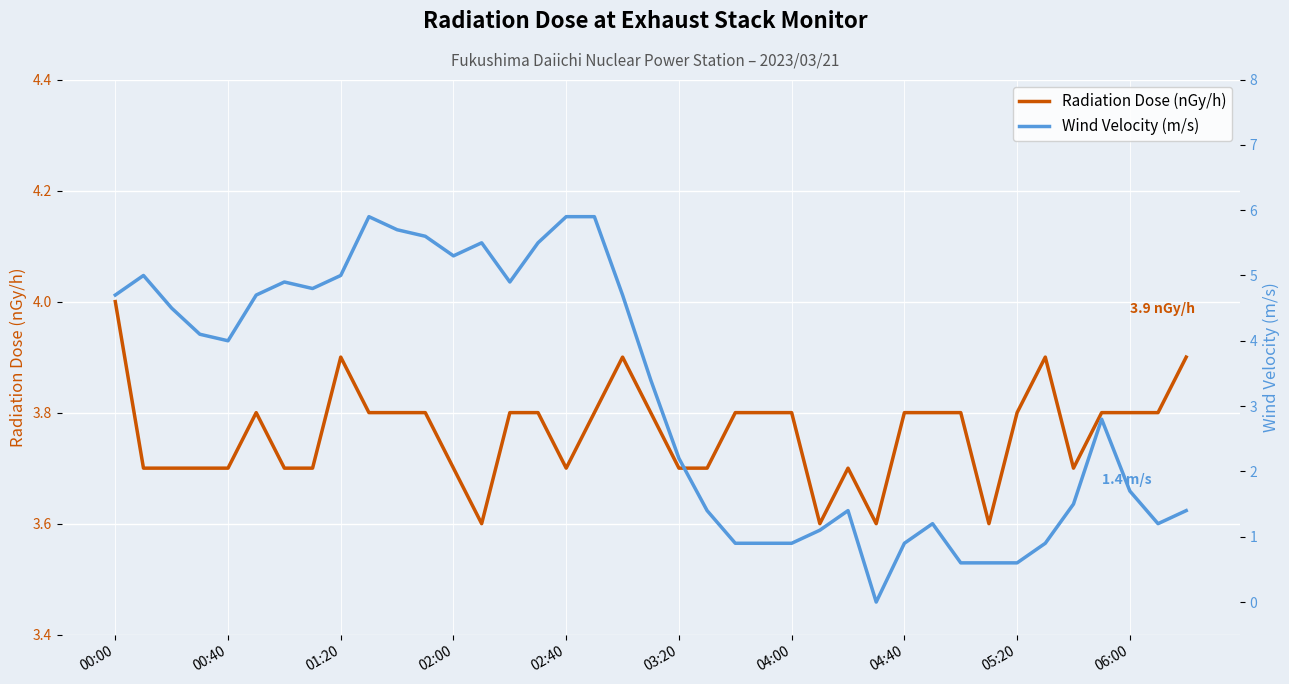

What is the difference between the second highest and minimum values in the Wind Velocity (m/s) series?

5.9